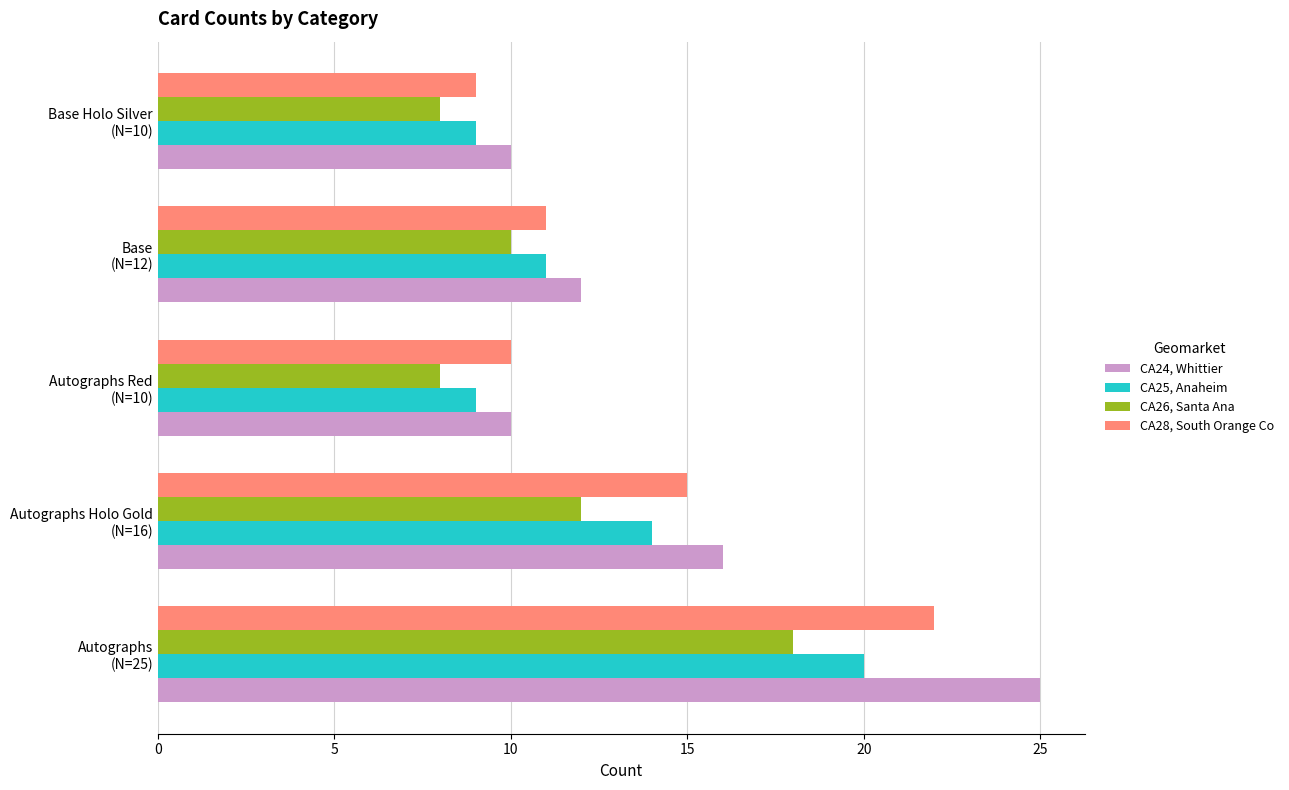

How many data points in CA26, Santa Ana are less than 10?

2